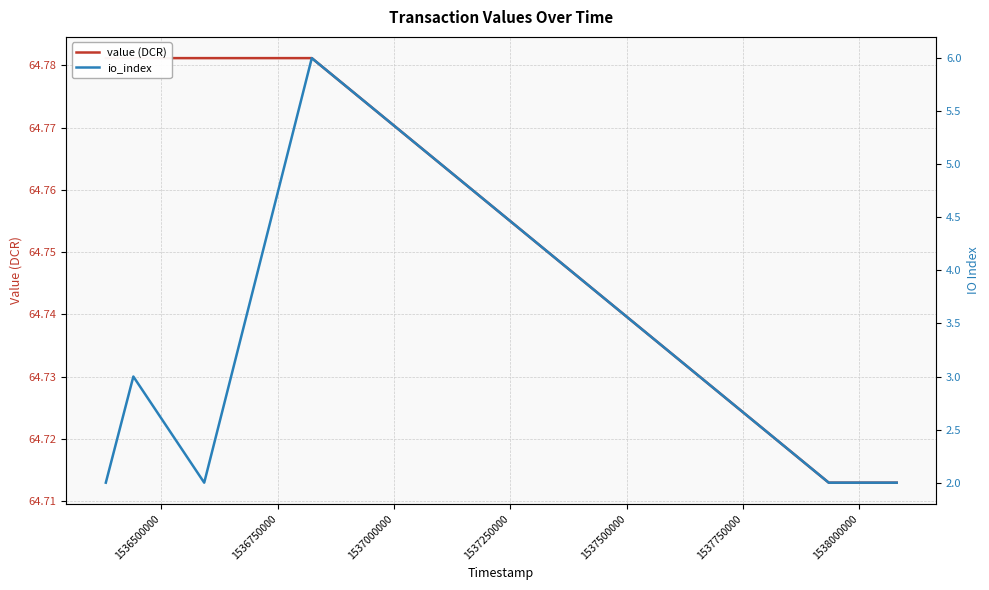

What is the average value of the io_index series?

2.8